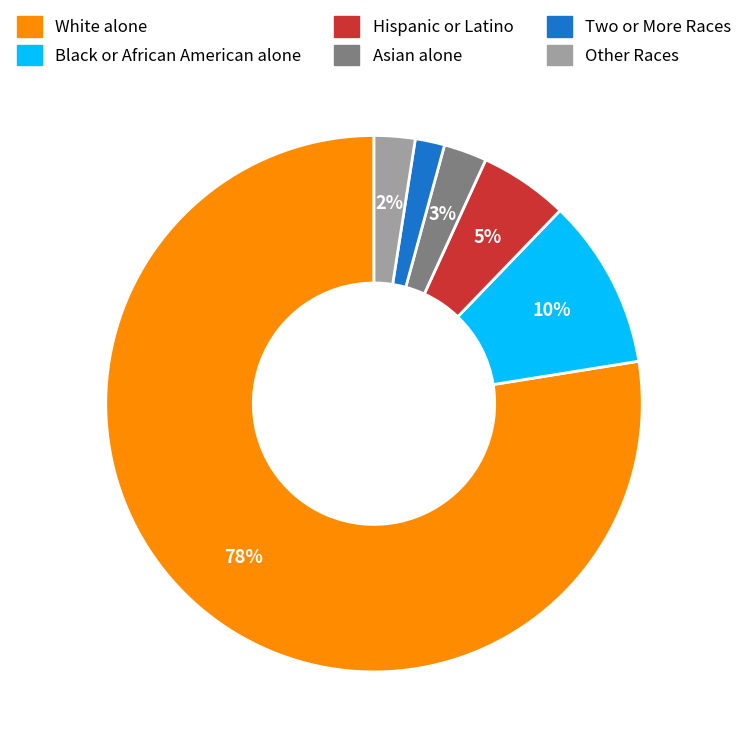

Between Other Races and White alone, which is larger?

White alone